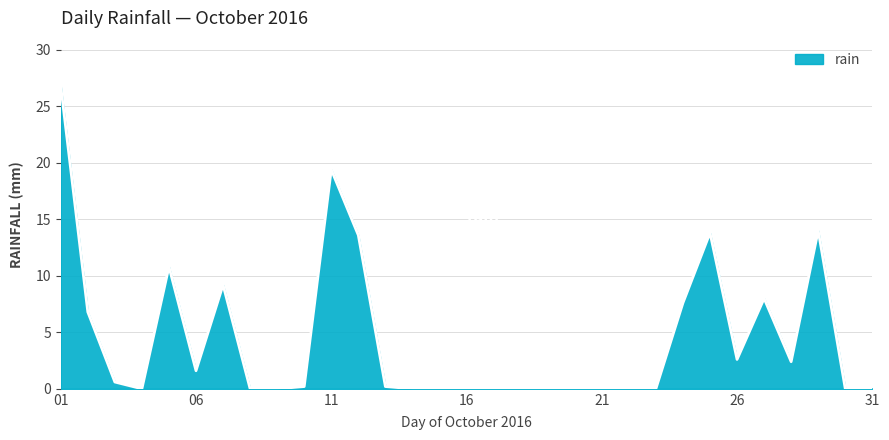

What is the maximum value shown in the chart?

26.8